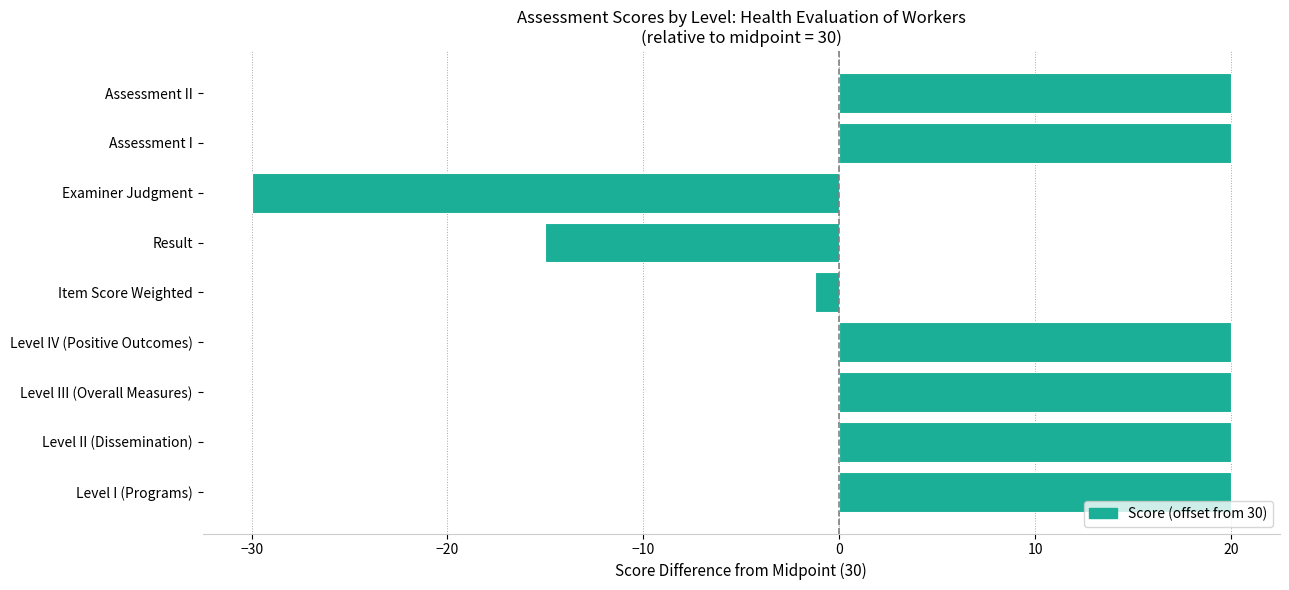

How many values are above zero?

6